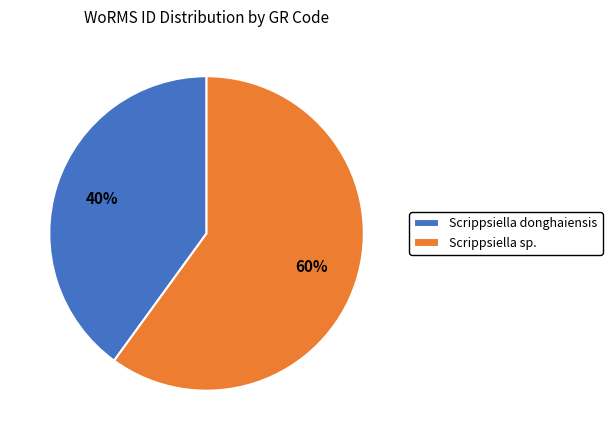

Is there any slice that represents more than half of the pie?

Yes